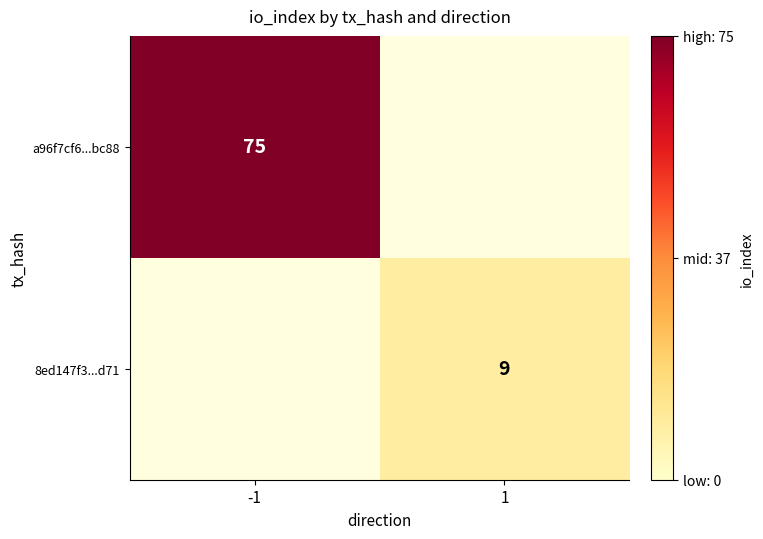

What is the total value across all series at 1?

9